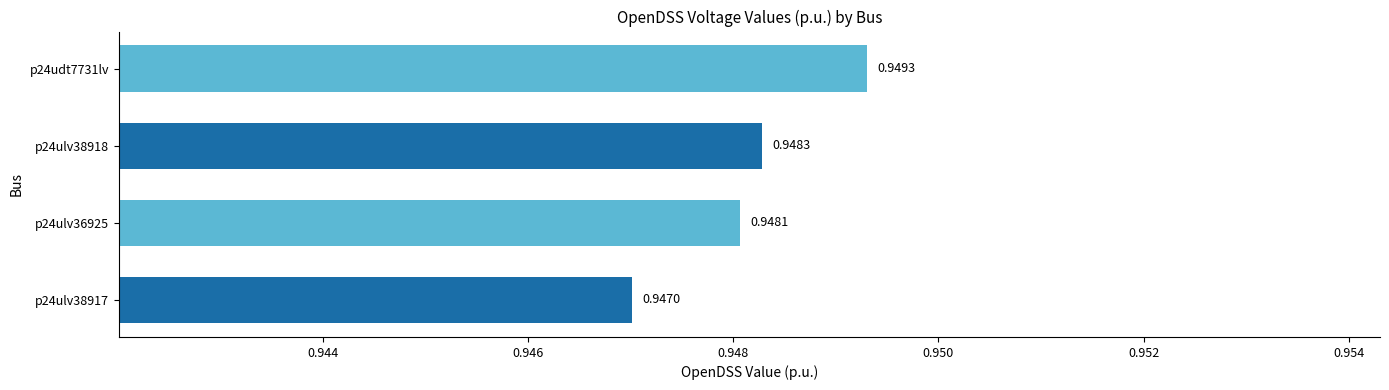

Count the values in the range 0 to 1.

4